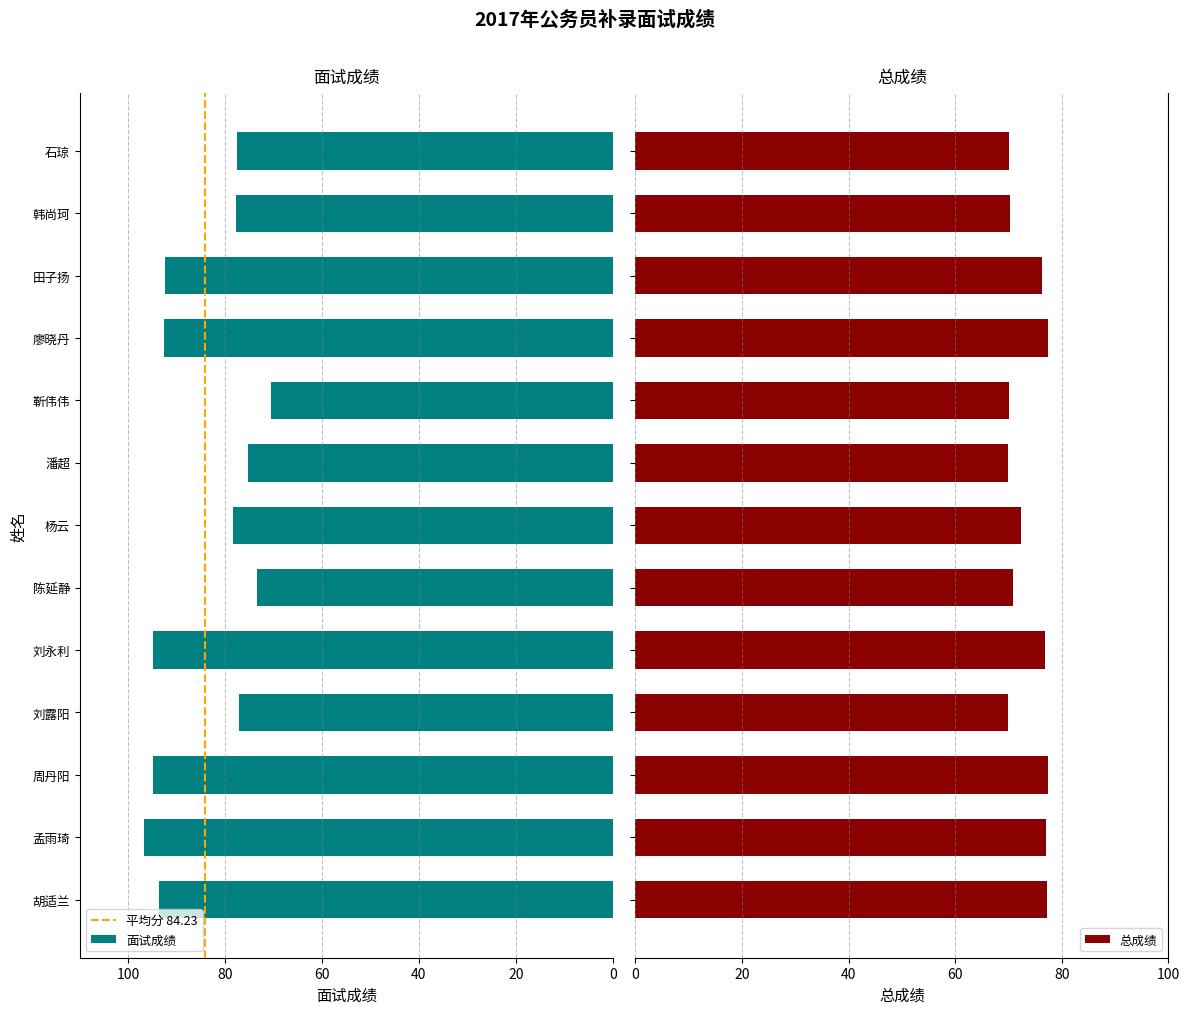

At which label does 面试成绩 reach its minimum?

靳伟伟